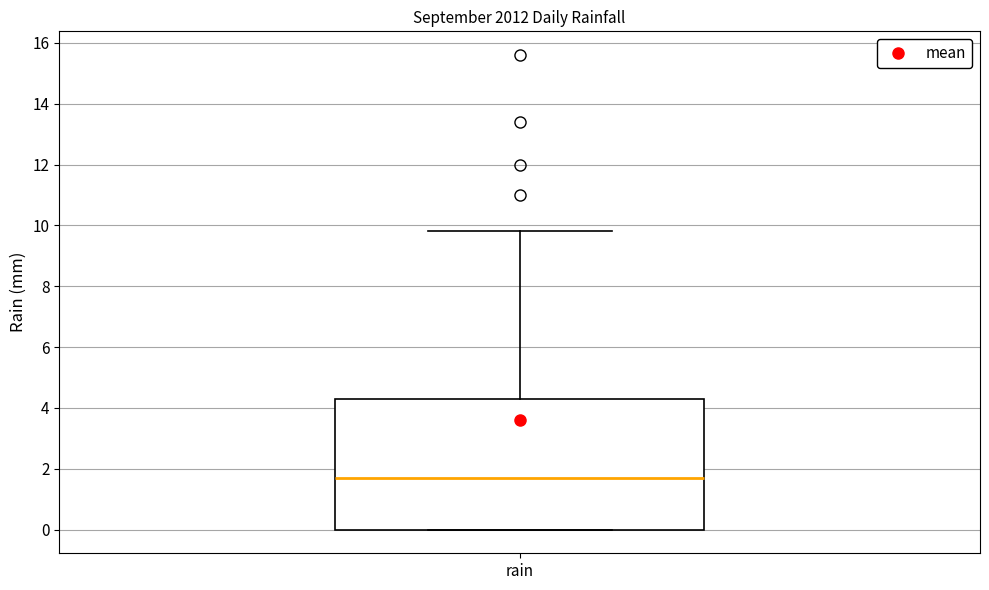

Transcribe this box plot: give where the median line is, the range the box spans, and where the two whiskers end, as read against the y-axis. The values are not printed on the chart, so give them approximately, as read against the axis.

median 1.8, box 0.0 to 4.4, whiskers 0.0 to 9.8